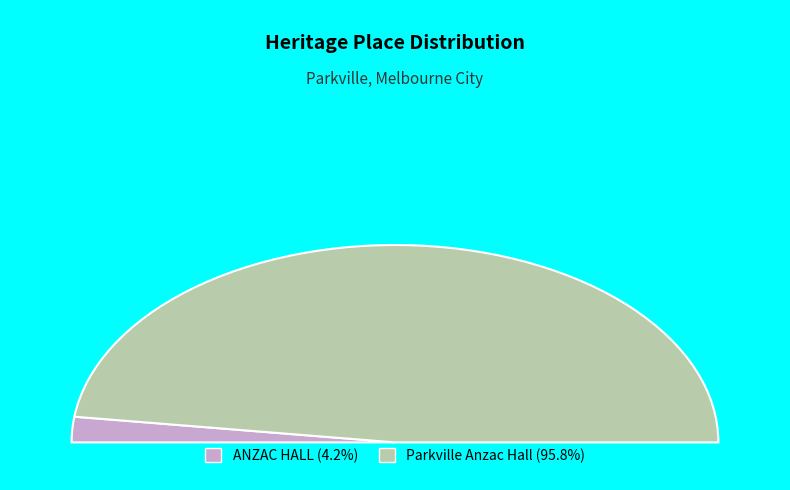

Rank the categories by value from lowest to highest.

ANZAC HALL, Parkville Anzac Hall